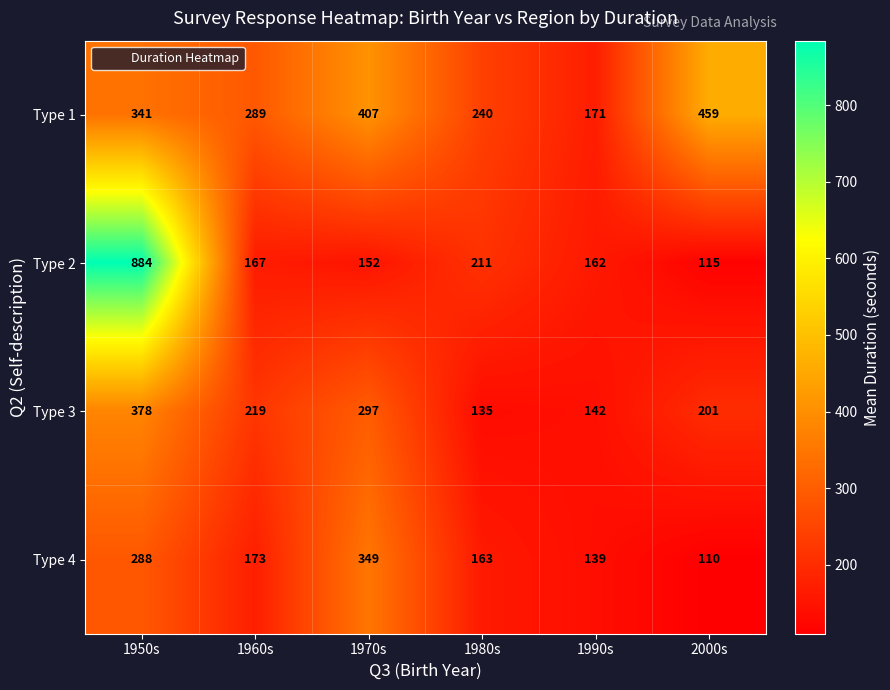

What is the smallest value displayed?

110